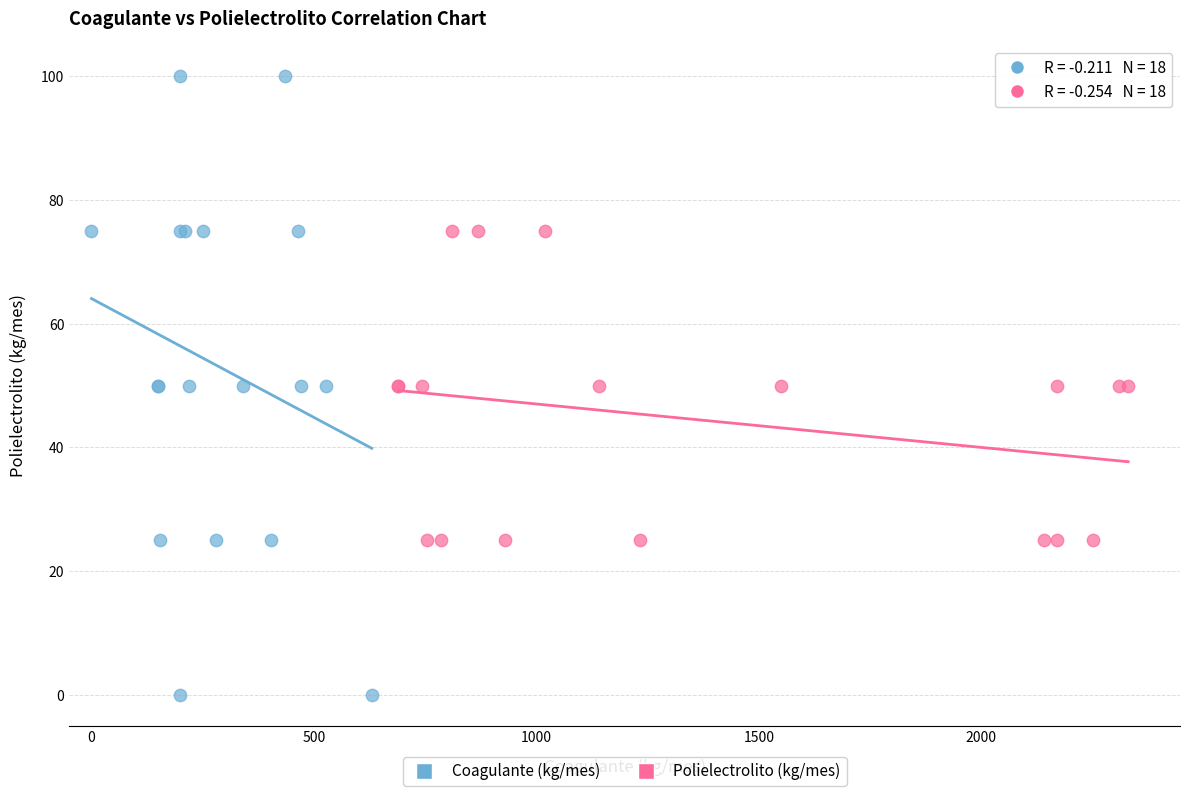

Which series contains the lowest Y value?

Coagulante (kg/mes)